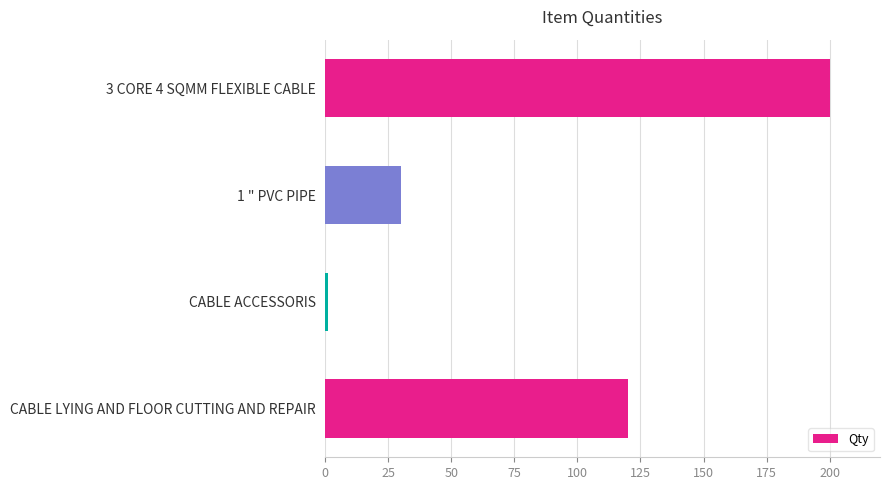

Rank the categories by value from lowest to highest.

CABLE ACCESSORIS, 1 " PVC PIPE, CABLE LYING AND FLOOR CUTTING AND REPAIR, 3 CORE 4 SQMM FLEXIBLE CABLE